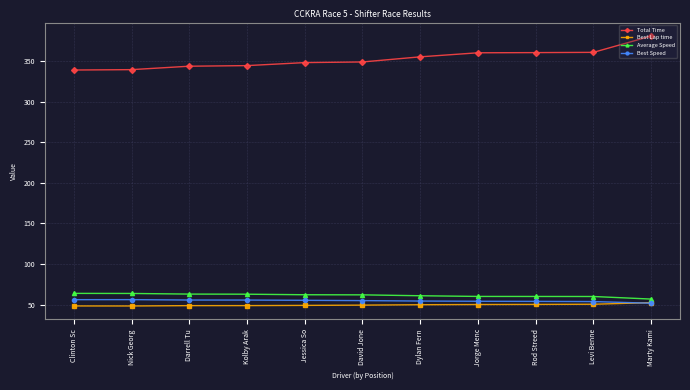

Read the Total Time value at Marty Kami.

380.8